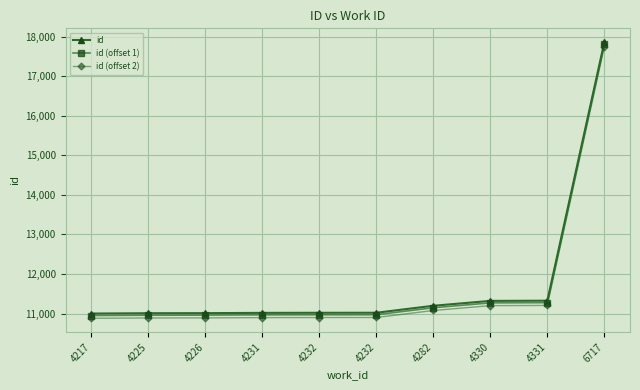

The value of id (offset 2) at 4232 is 10899. True or false?

True